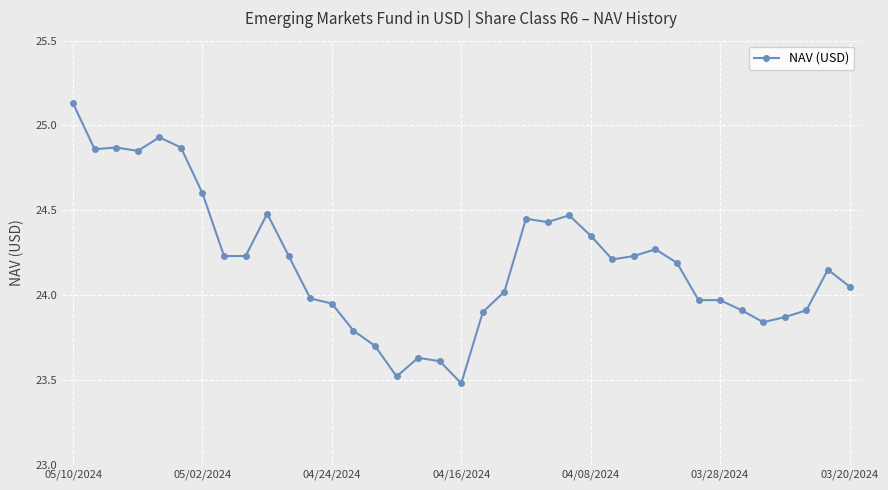

What is the smallest value displayed?

23.5